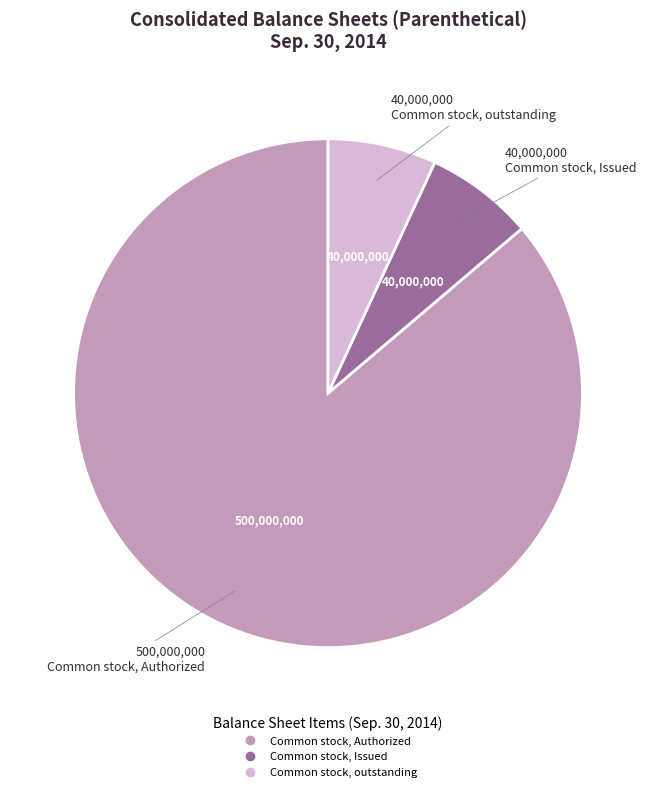

Is there a majority slice in this chart?

Yes